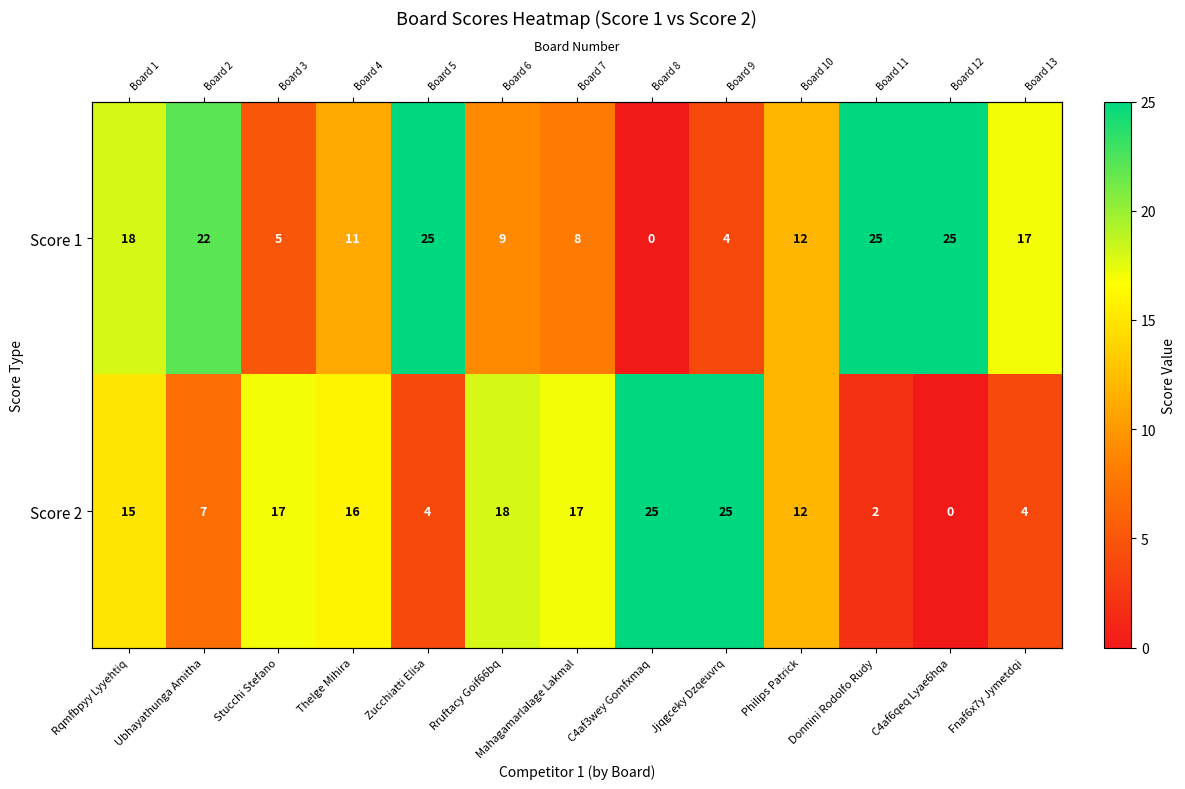

Where is Score 1 nearest to the value 12?

Philips Patrick